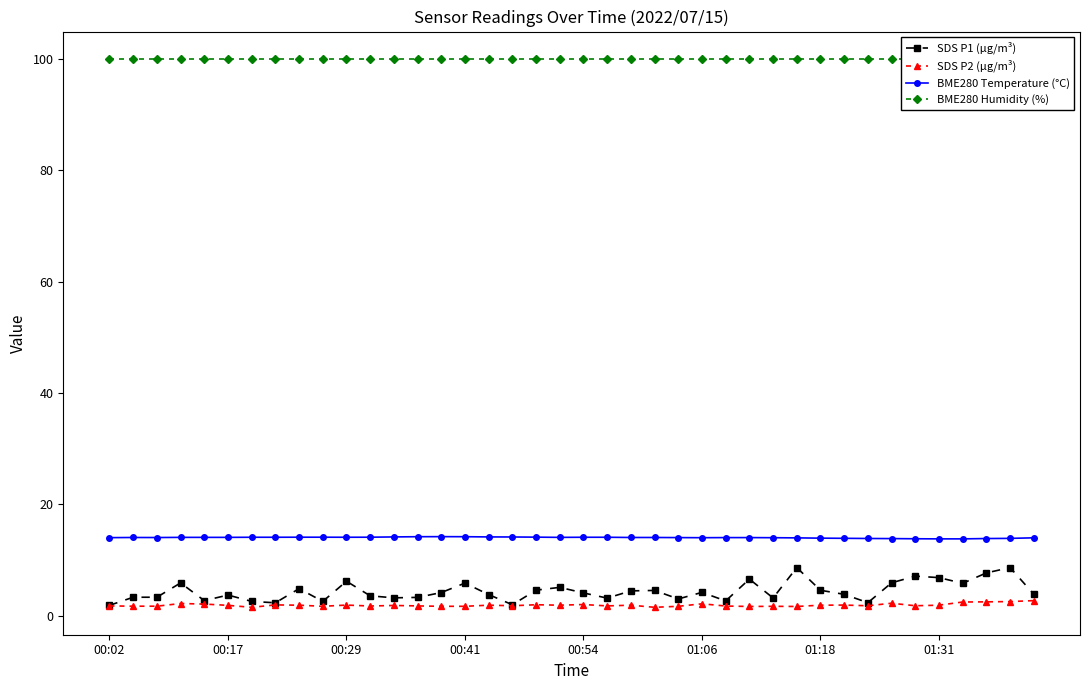

What is the difference between the second highest and second lowest values in the SDS P1 (µg/m³) series?

6.7